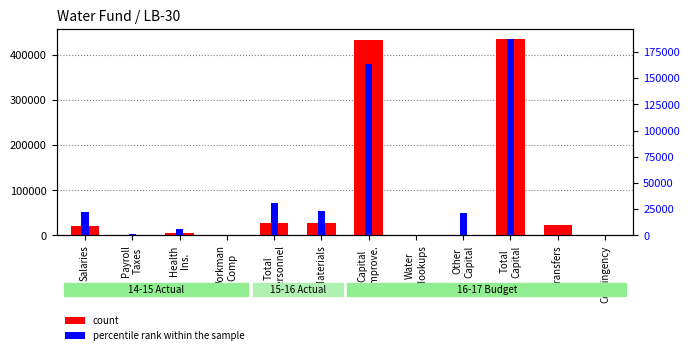

What is the label of the 8th bar from the left?

Water
Hookups